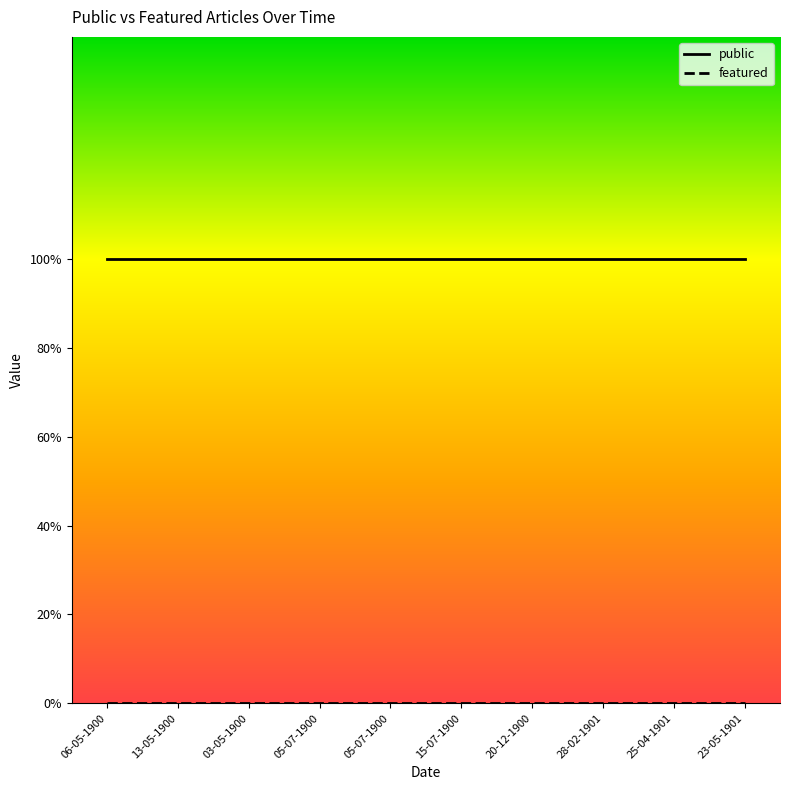

Is it true that featured equals 0 at 06-05-1900?

True